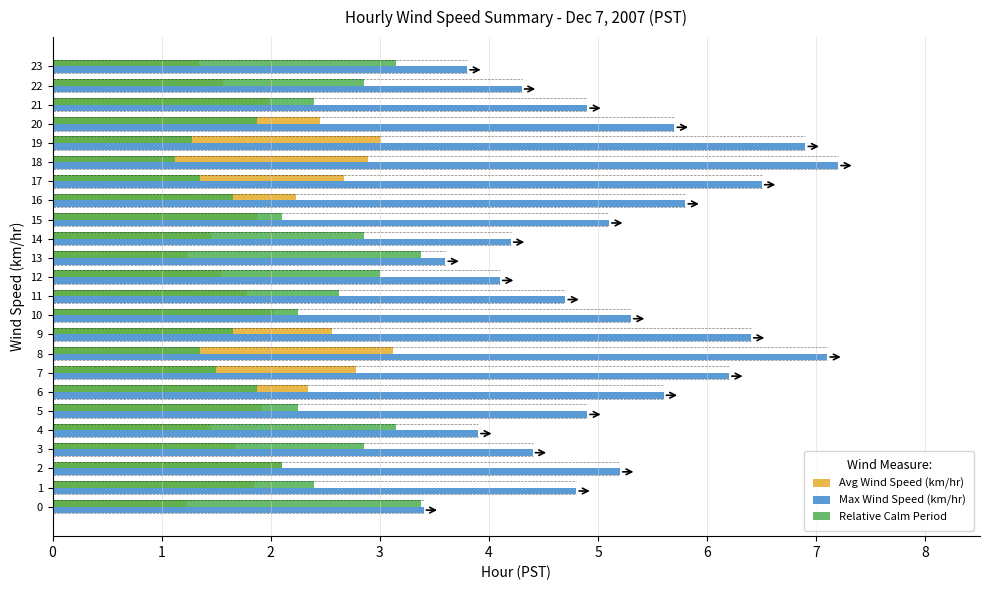

What value does the Avg Wind Speed (km/hr) series have at 12?

1.5